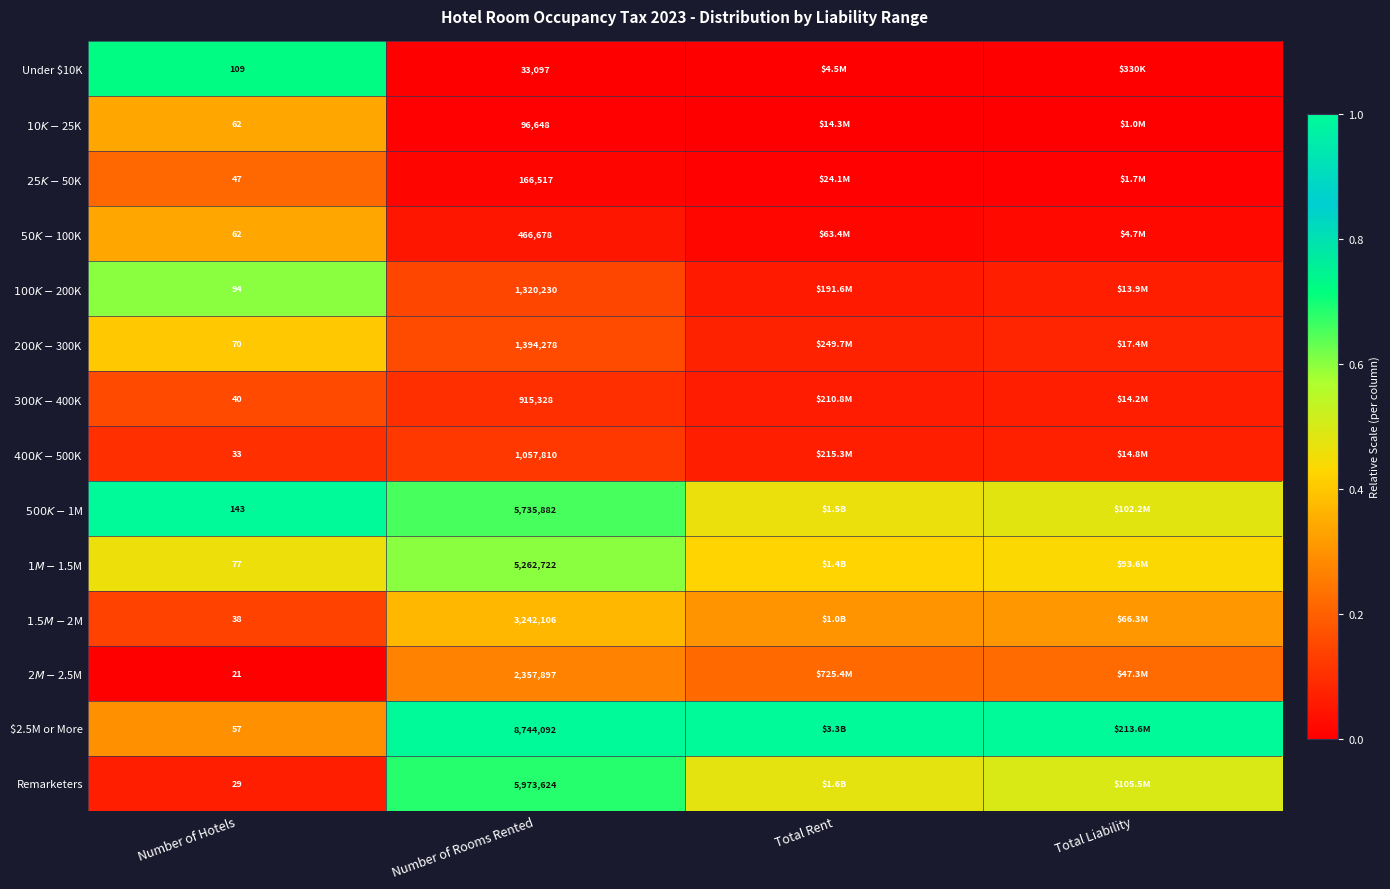

At Number of Hotels, list the series in order from smallest to largest.

$2M - $2.5M, Remarketers, $400K - $500K, $1.5M - $2M, $300K - $400K, $25K - $50K, $2.5M or More, $10K - $25K, $50K - $100K, $200K - $300K, $1M - $1.5M, $100K - $200K, Under $10K, $500K - $1M